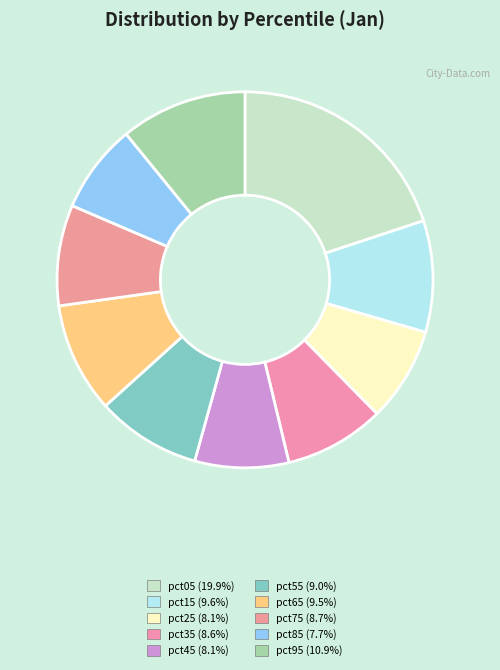

The pct45 slice represents 8% of the pie. True or false?

True